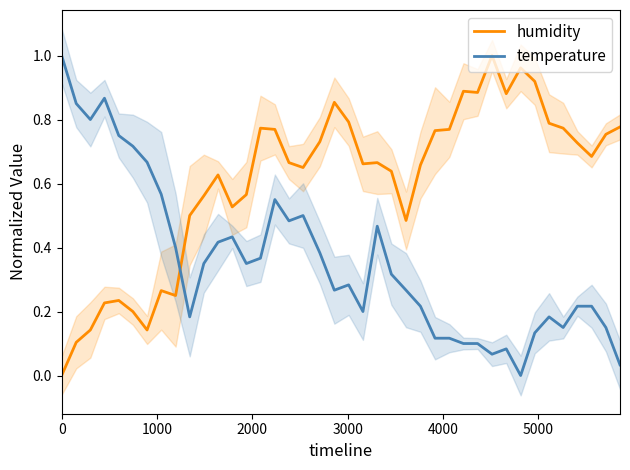

After their last crossing, which series has the higher values: temperature or humidity?

humidity